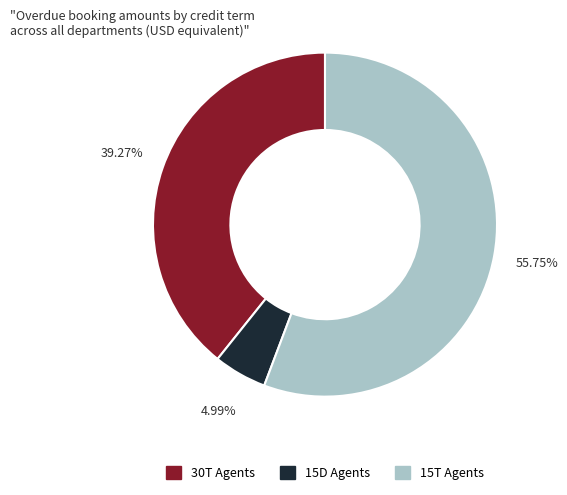

What percentage do 30T and 15D together represent?

44.3%